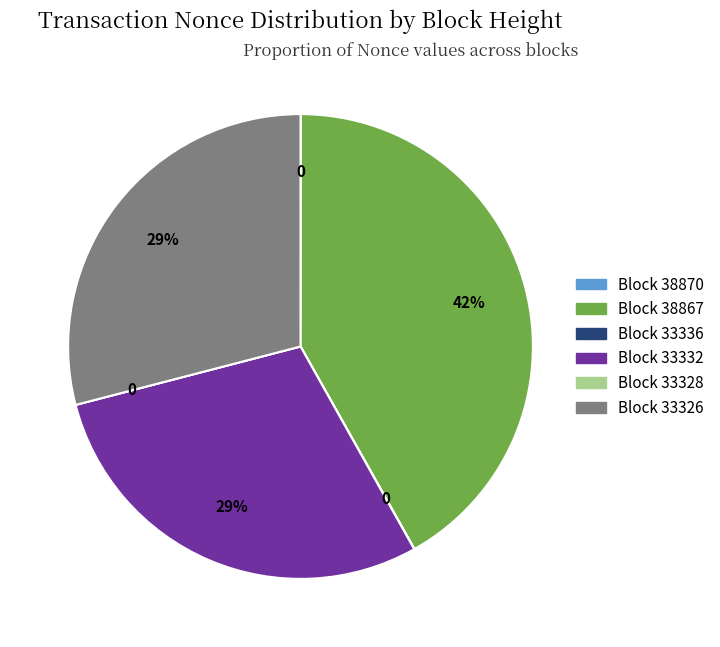

To the nearest percent, what is the difference between the largest and smallest slice percentages?

42%